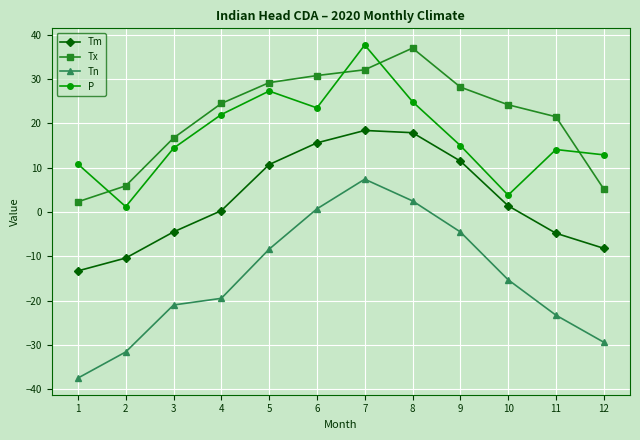

At which category does the chart reach its minimum across all series?

1